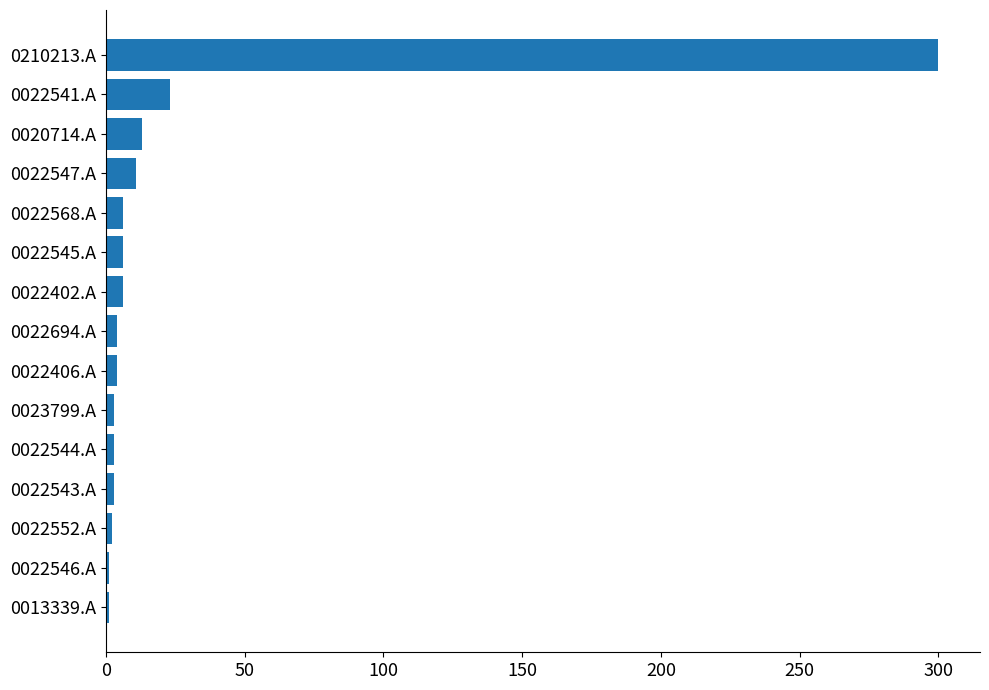

How many bars are there in total?

15